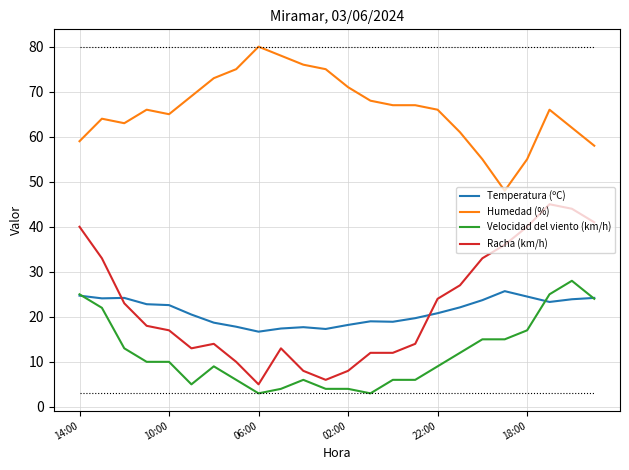

Which series has the widest spread of values?

Racha (km/h)